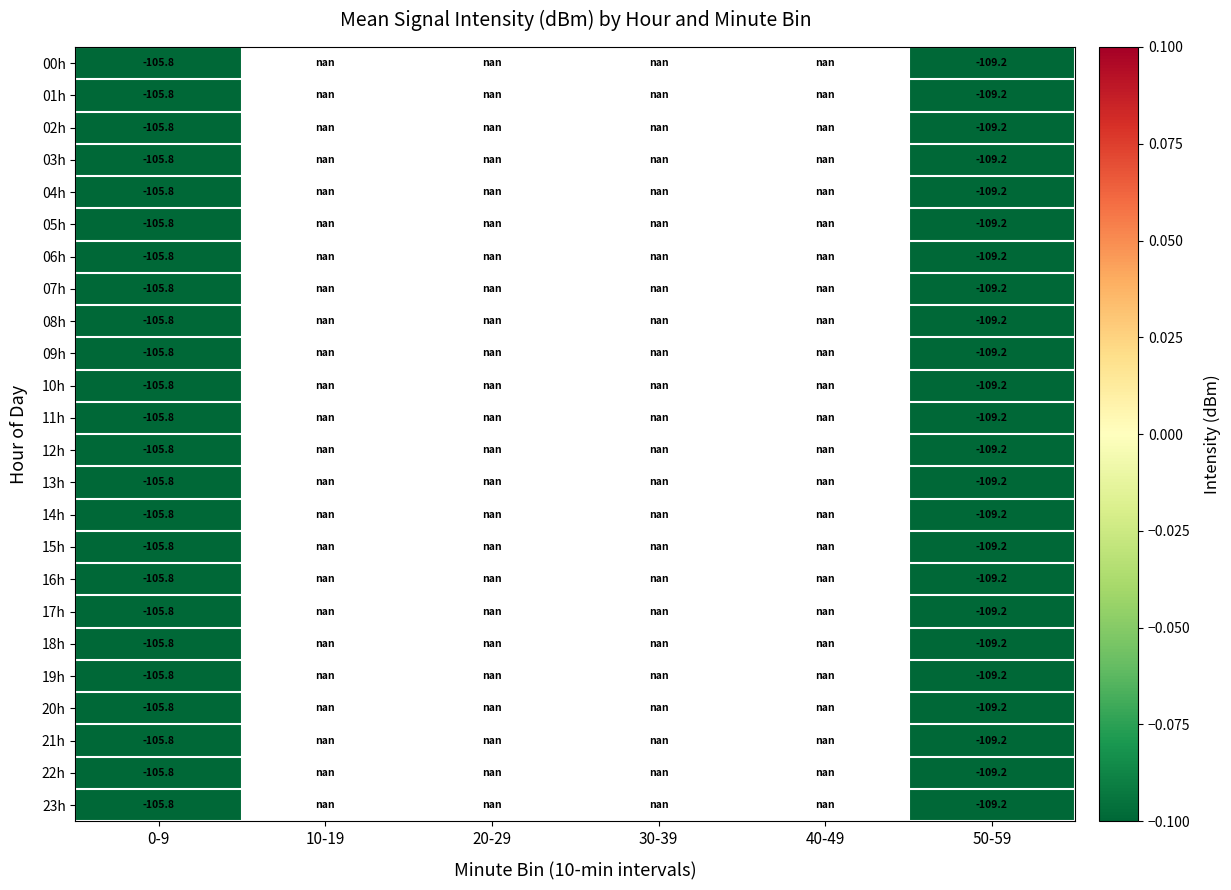

True or false: 15h has a value of -42.3 at 50-59.

False